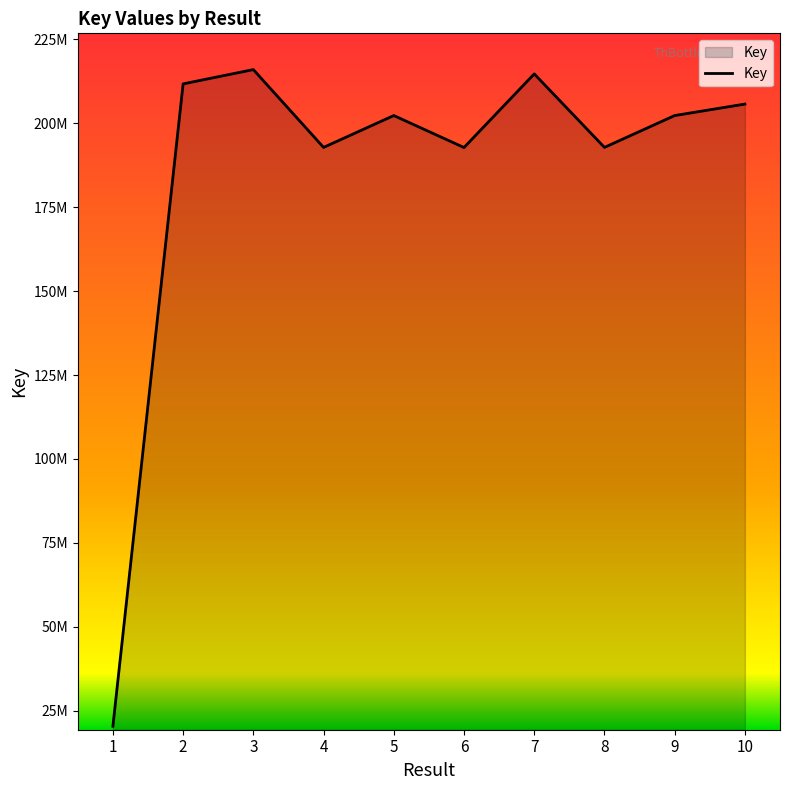

True or false: the data shows 205703535 at 10.

True